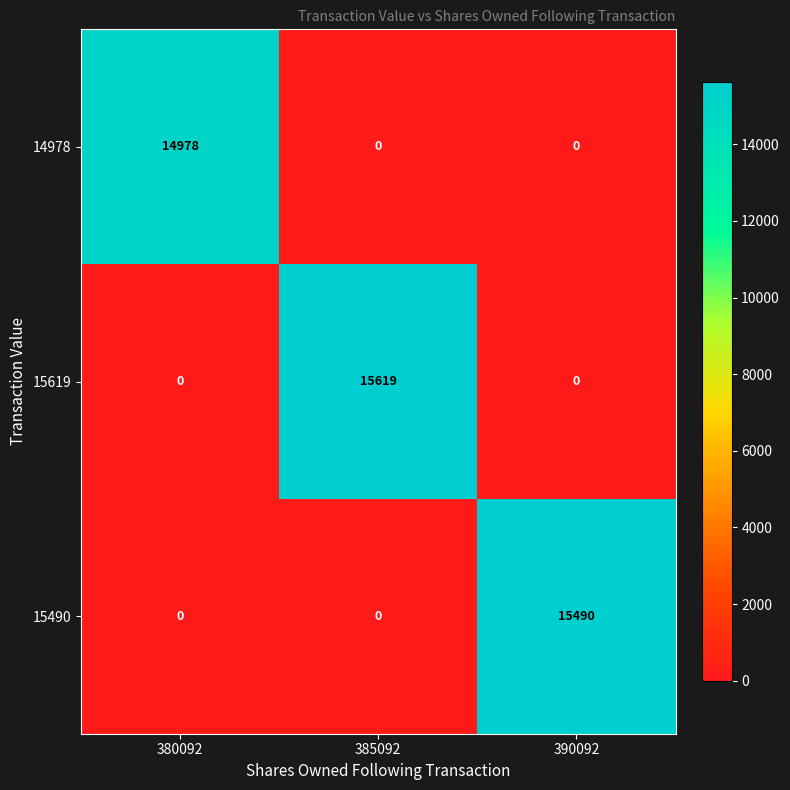

Reading right to left, what are all the values shown in this chart?

14978: 0	0	14978
15619: 0	15619	0
15490: 15490	0	0